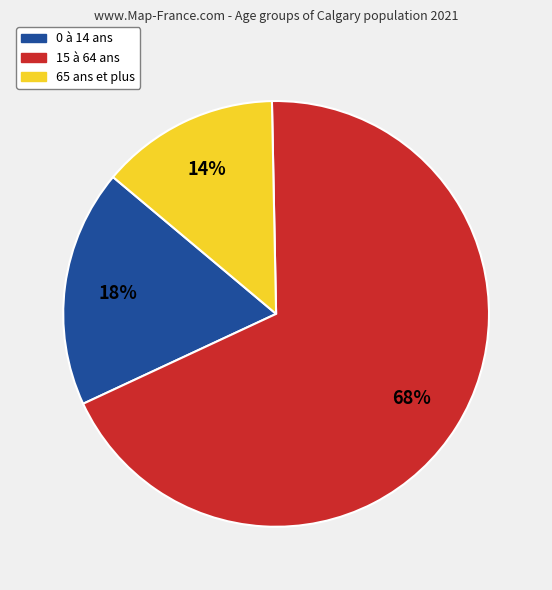

Is the sum of 65 ans et plus and 15 à 64 ans greater than half?

Yes